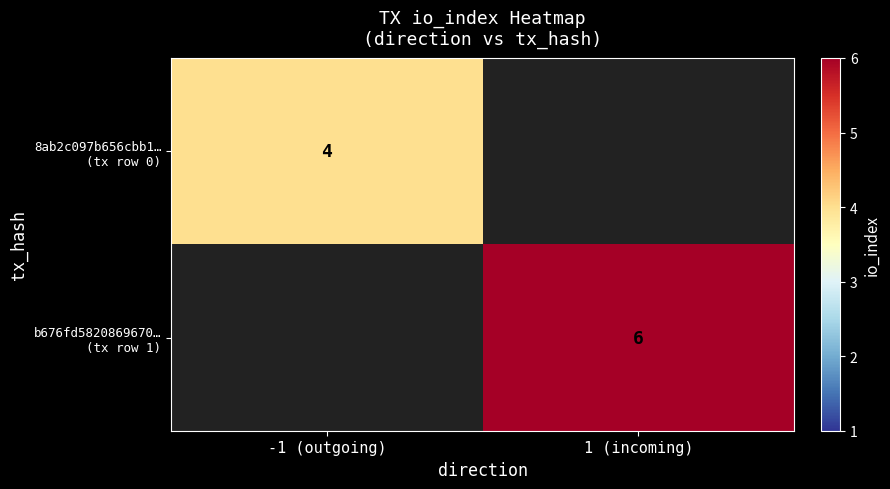

What is the approximate value of b676fd5820869670… (tx row 1) at 1 (incoming)?

6.0